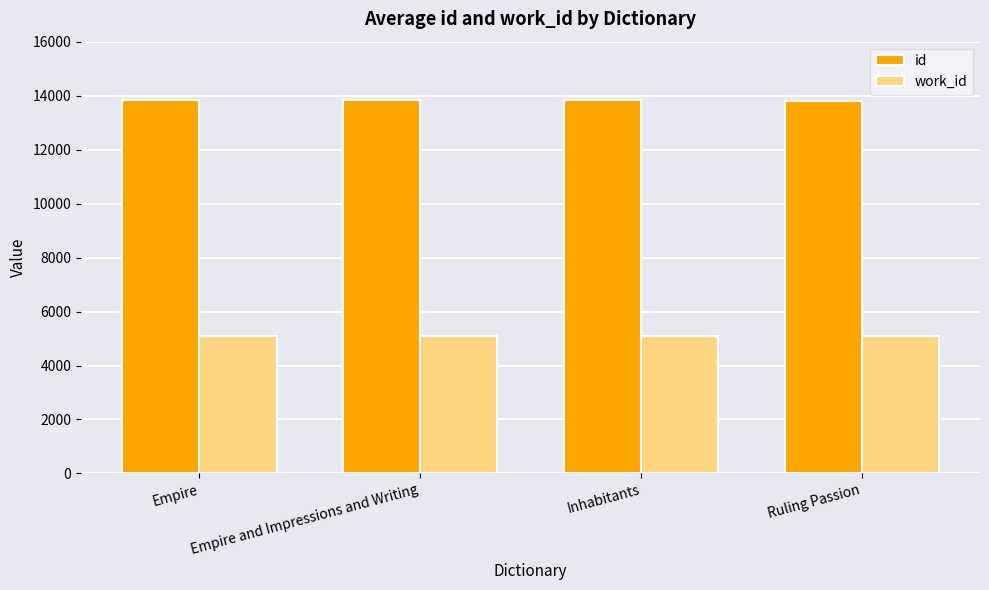

How many groups of bars are there?

4